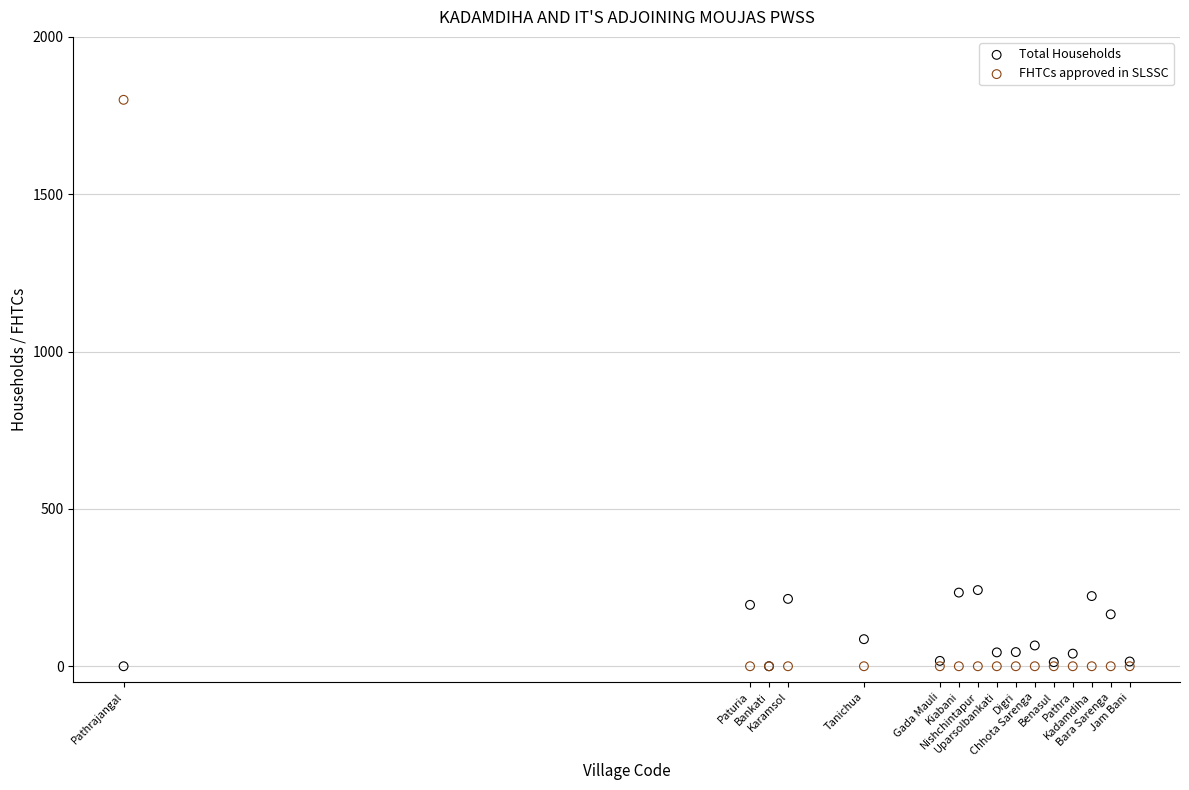

What are all the series names shown in the legend?

Total Households, FHTCs approved in SLSSC